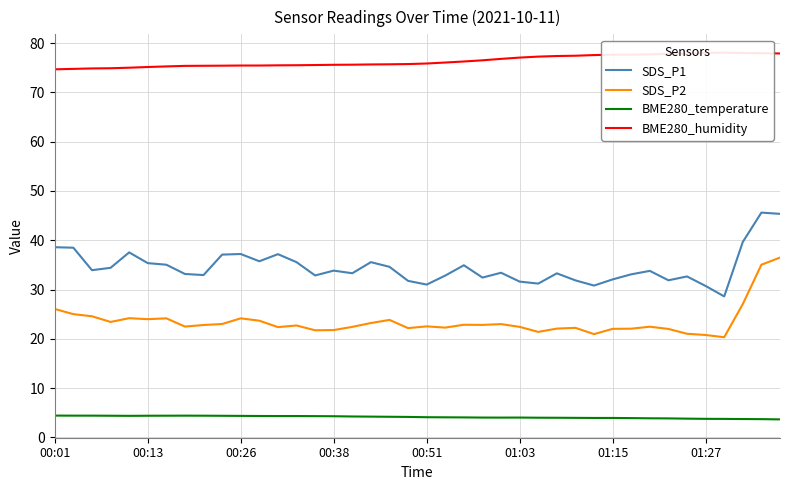

True or false: SDS_P1 and BME280_temperature intersect in this chart.

False